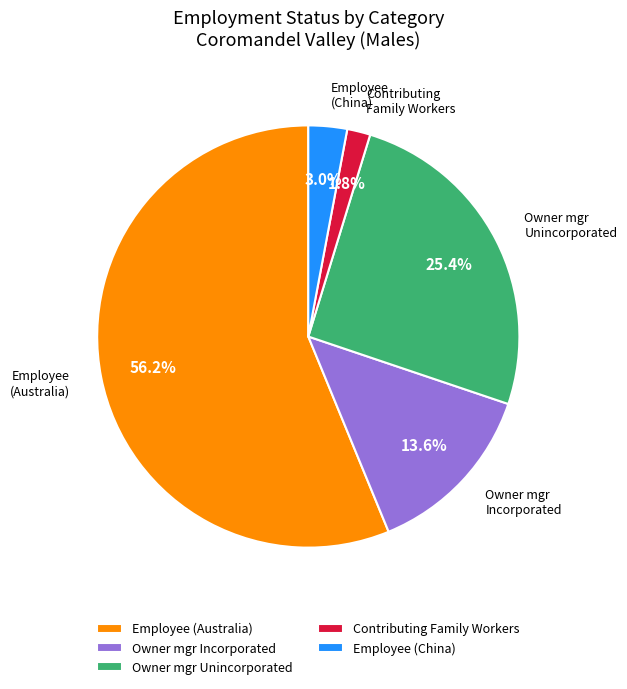

Is there a majority slice in this chart?

Yes